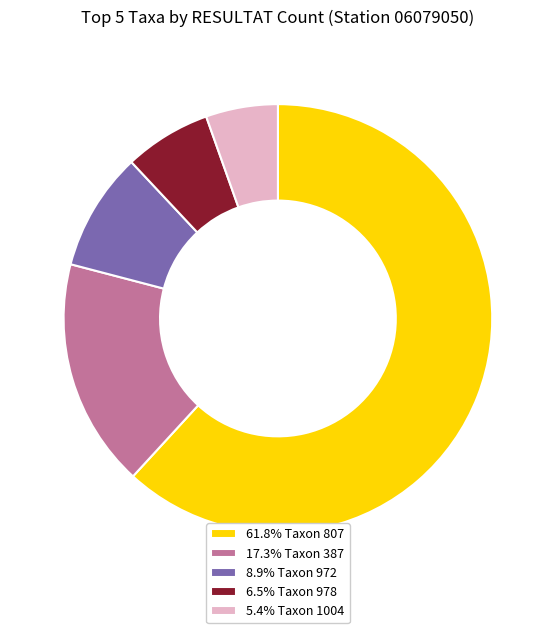

Approximately how many times larger is the value at 17.3% Taxon 387 compared to 5.4% Taxon 1004?

3.2